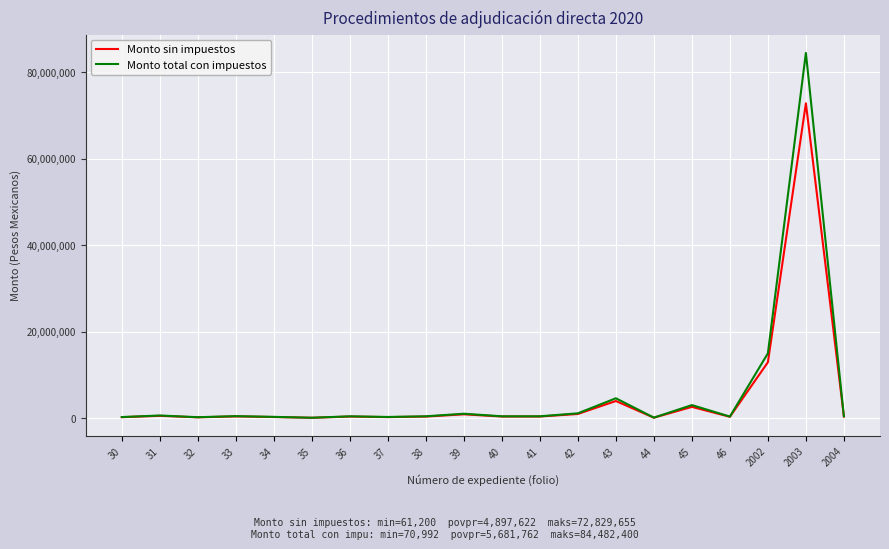

What is the difference between the highest and lowest values at 36?

55080.0